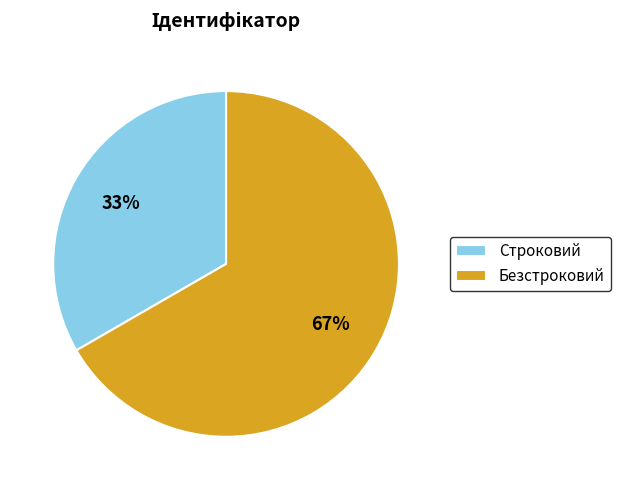

Which category has the biggest portion of the pie?

Безстроковий